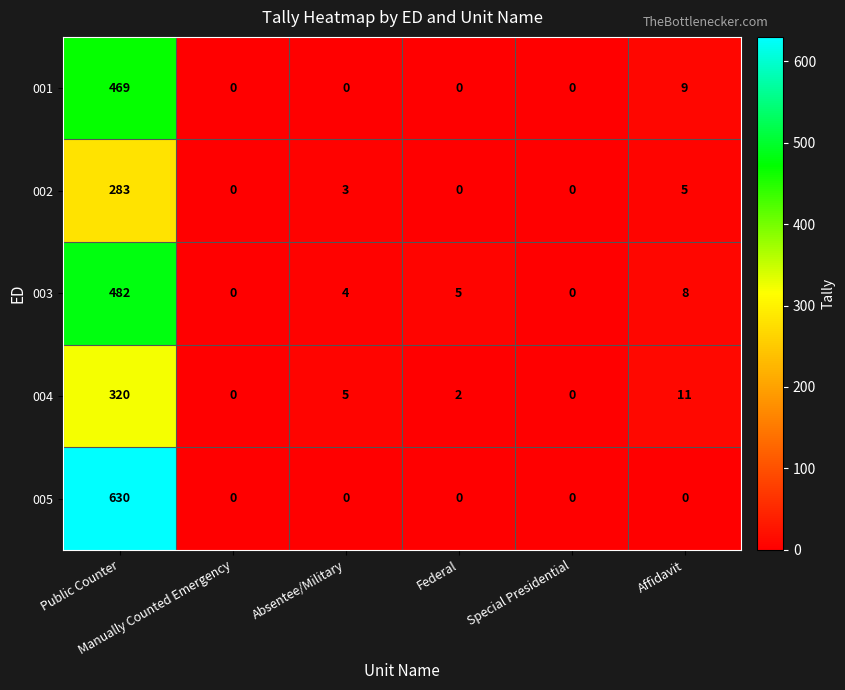

List the series in order of their peak value, lowest first.

002, 004, 001, 003, 005